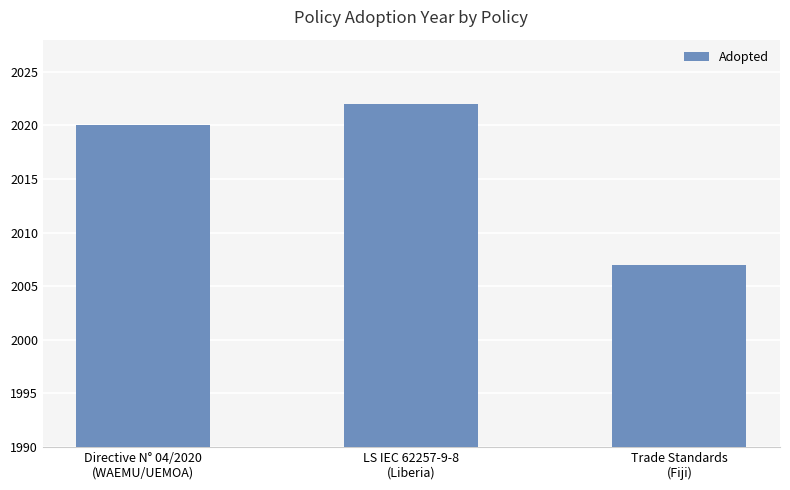

Which has a higher value, Trade Standards
(Fiji) or Directive N° 04/2020
(WAEMU/UEMOA)?

Directive N° 04/2020
(WAEMU/UEMOA)